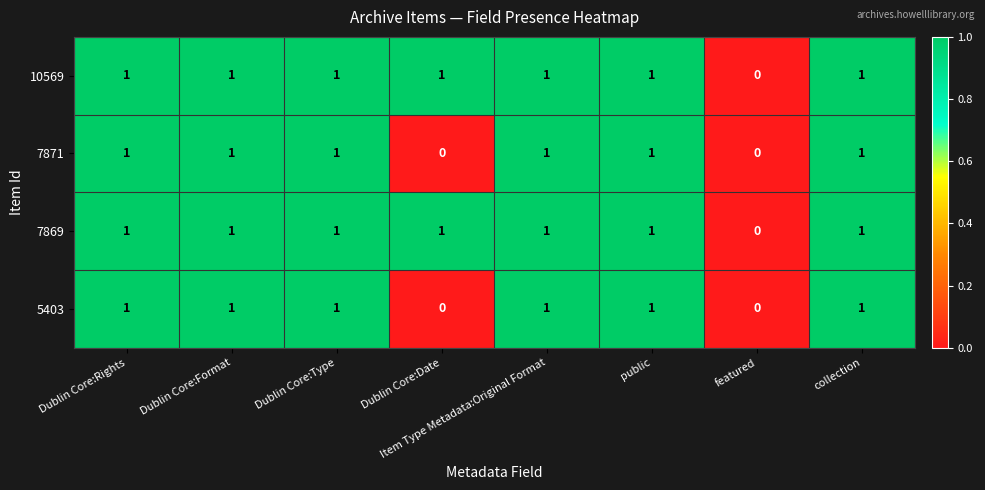

At which label does 10569 reach its minimum?

featured